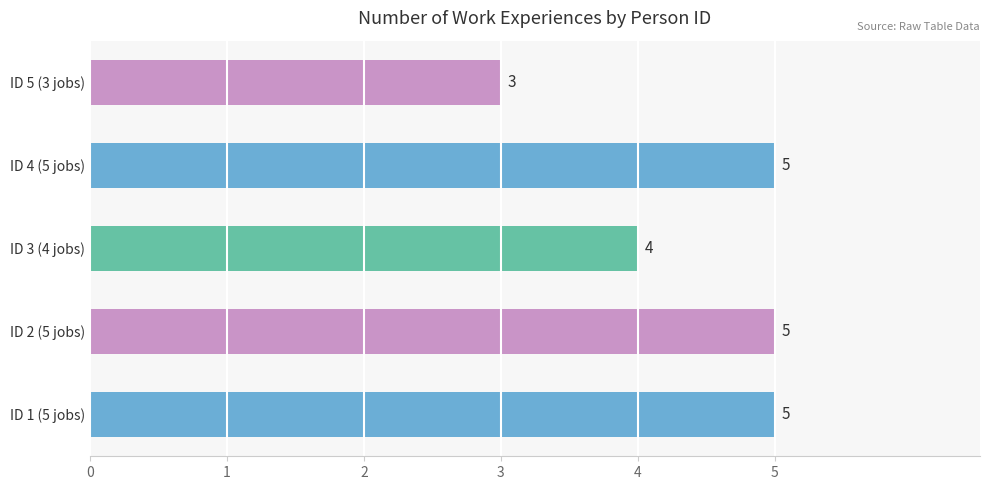

What is the difference between the maximum and minimum values?

2